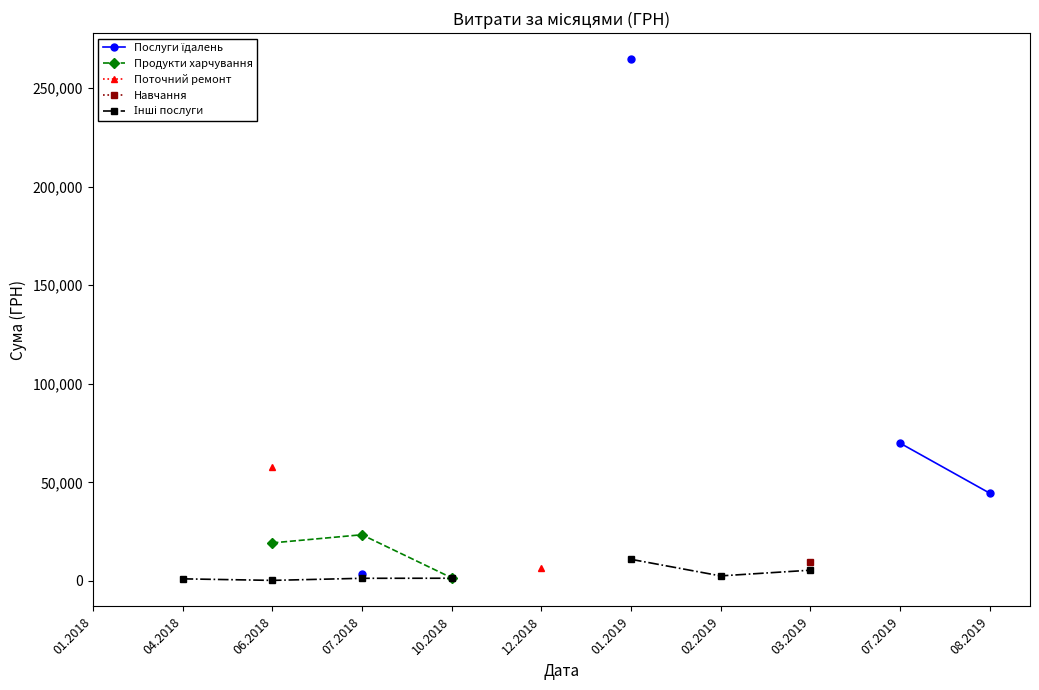

Which category has the lowest value across all series?

06.2018